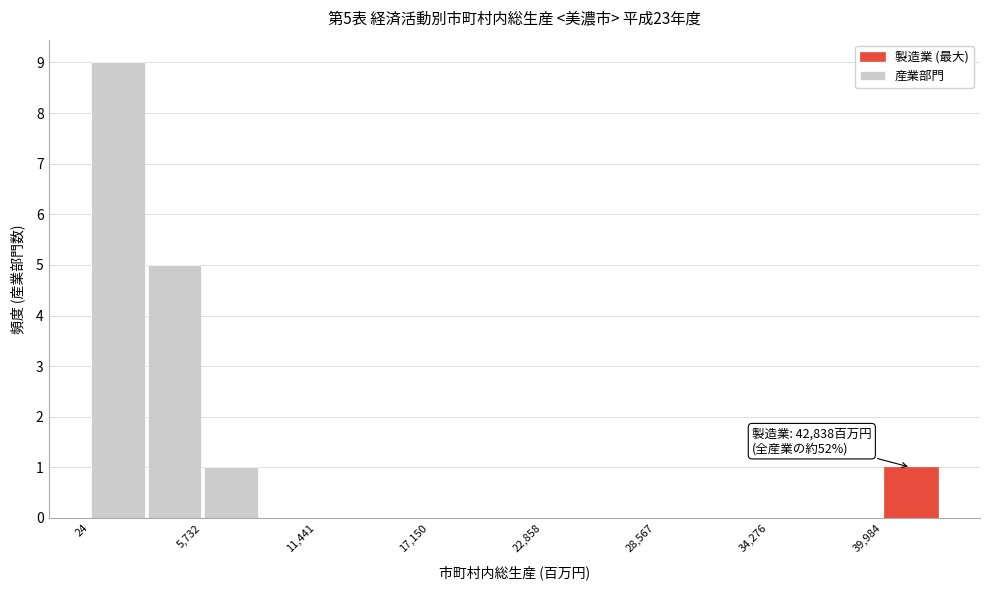

Around what value on the x-axis is the tallest bar? Give the approximate position of its centre, as read against the axis.

1000